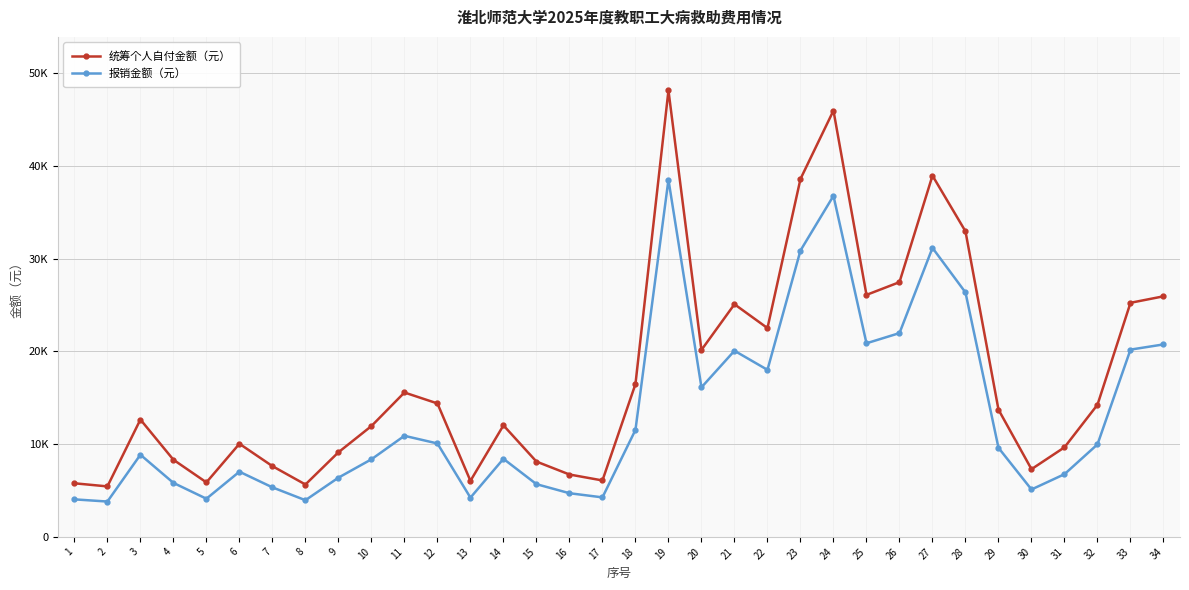

Reading right to left, list all the values displayed in this chart.

统筹个人自付金额（元）: 25927.1	25228.3	14243.9	9652.7	7297.1	13712.1	32930.5	38932.5	27453.6	26081.0	45945.7	38574.8	22503.0	25073.2	20145.8	48114.0	16466.7	6080.8	6722.3	8115.3	12018.0	6038.9	14380.8	15560.6	11943.7	9116.3	5644.3	7623.2	10035.5	5873.4	8312.0	12645.8	5439.4	5775.4
报销金额（元）: 20741.7	20182.6	9970.7	6756.9	5108.0	9598.5	26344.4	31146.0	21962.9	20864.8	36756.6	30859.9	18002.4	20058.6	16116.7	38491.2	11526.7	4256.5	4705.6	5680.7	8412.6	4227.2	10066.6	10892.4	8360.6	6381.4	3951.0	5336.3	7024.9	4111.4	5818.4	8852.1	3807.6	4042.7